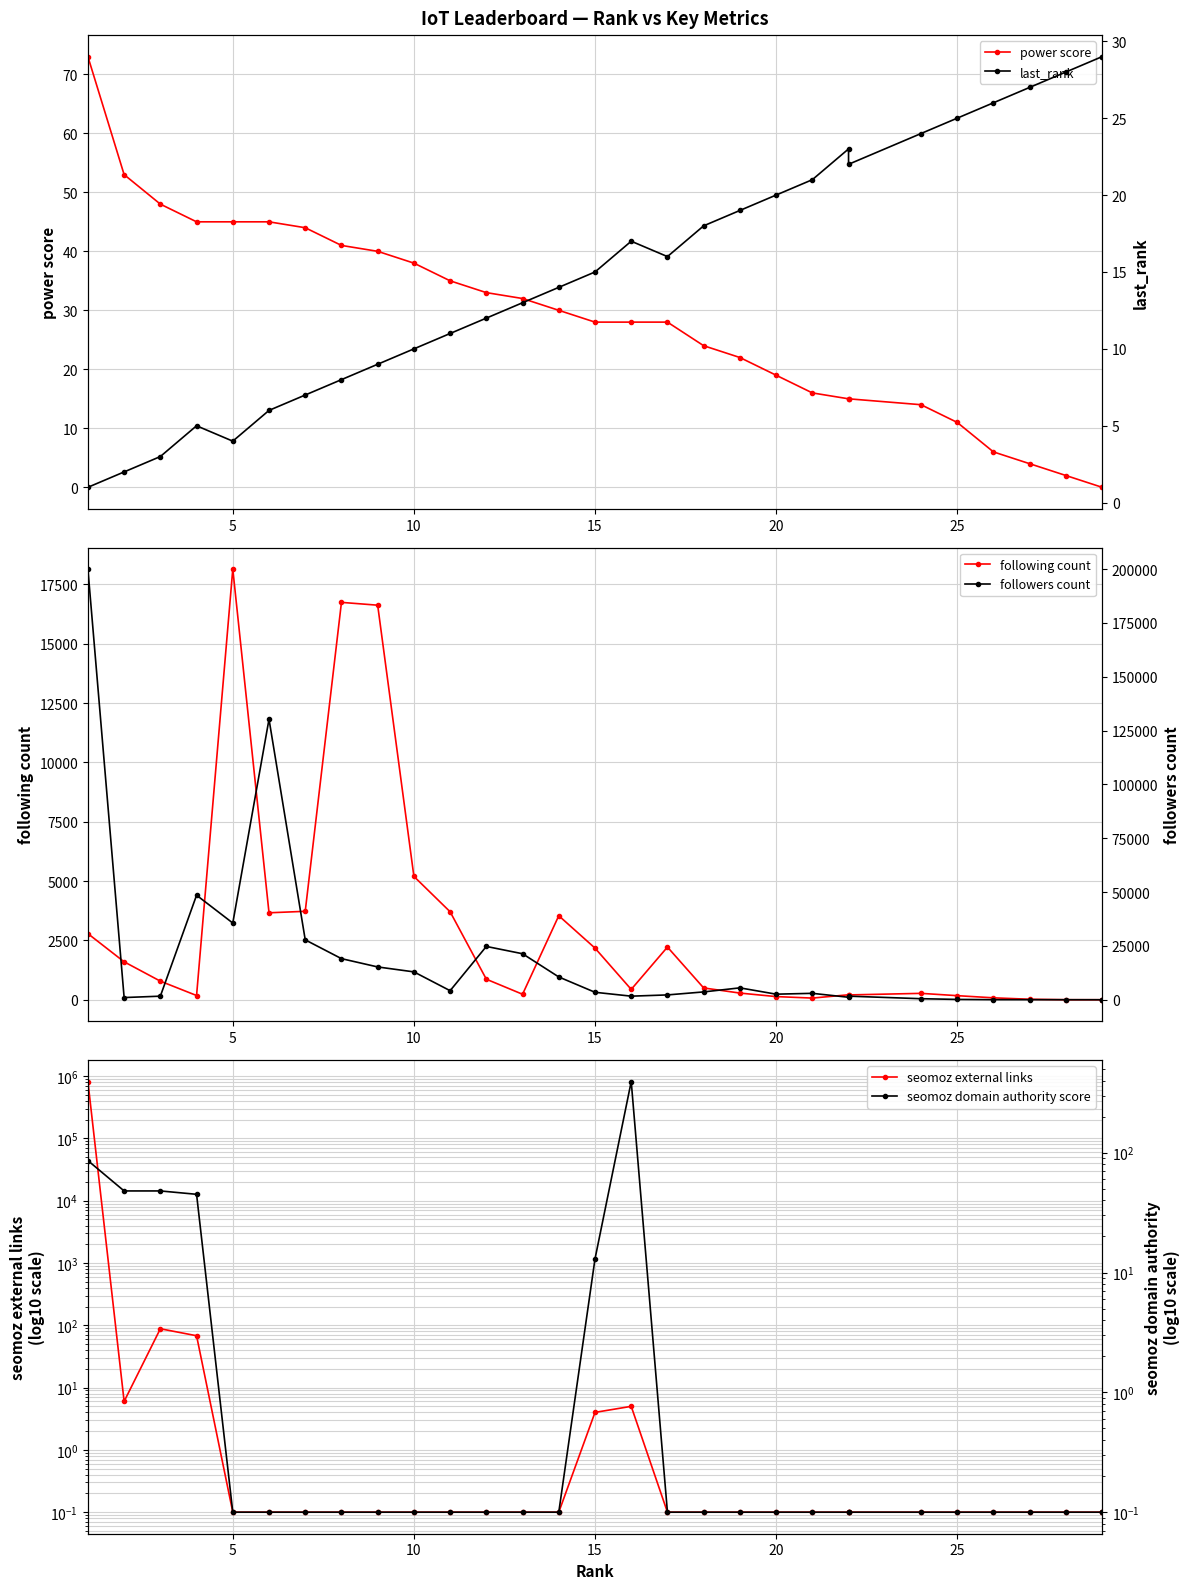

List the series in order of their peak value, lowest first.

last_rank, power score, seomoz domain authority score, following count, followers count, seomoz external links